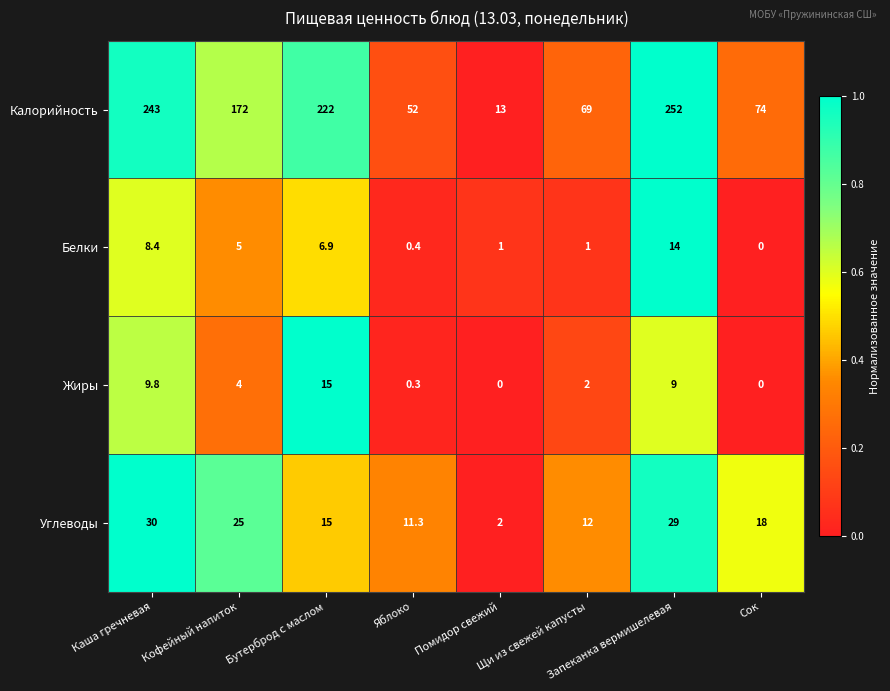

Which series has the widest spread of values?

Калорийность